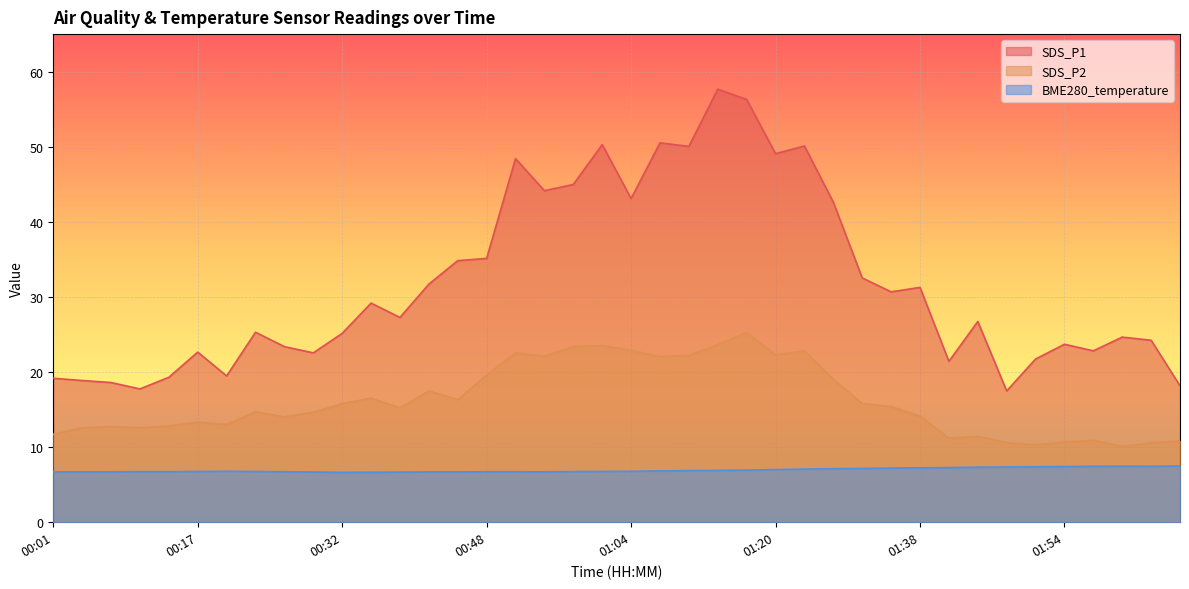

True or false: SDS_P2 has more than 2 points higher than both neighbors.

True